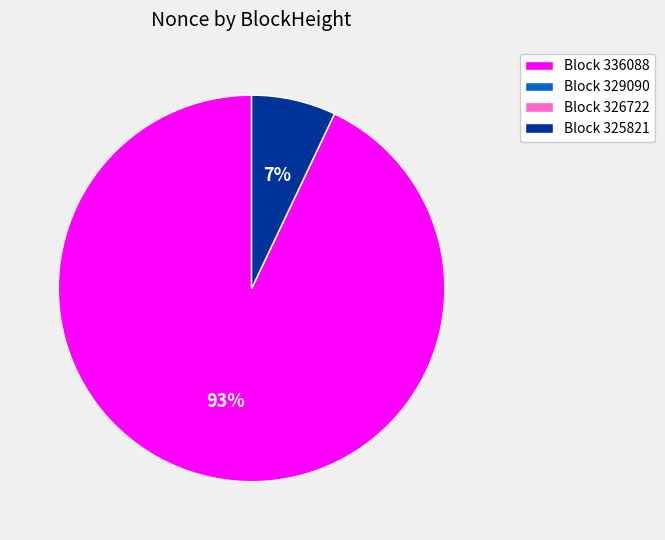

To the nearest percent, what is the average slice percentage?

25%